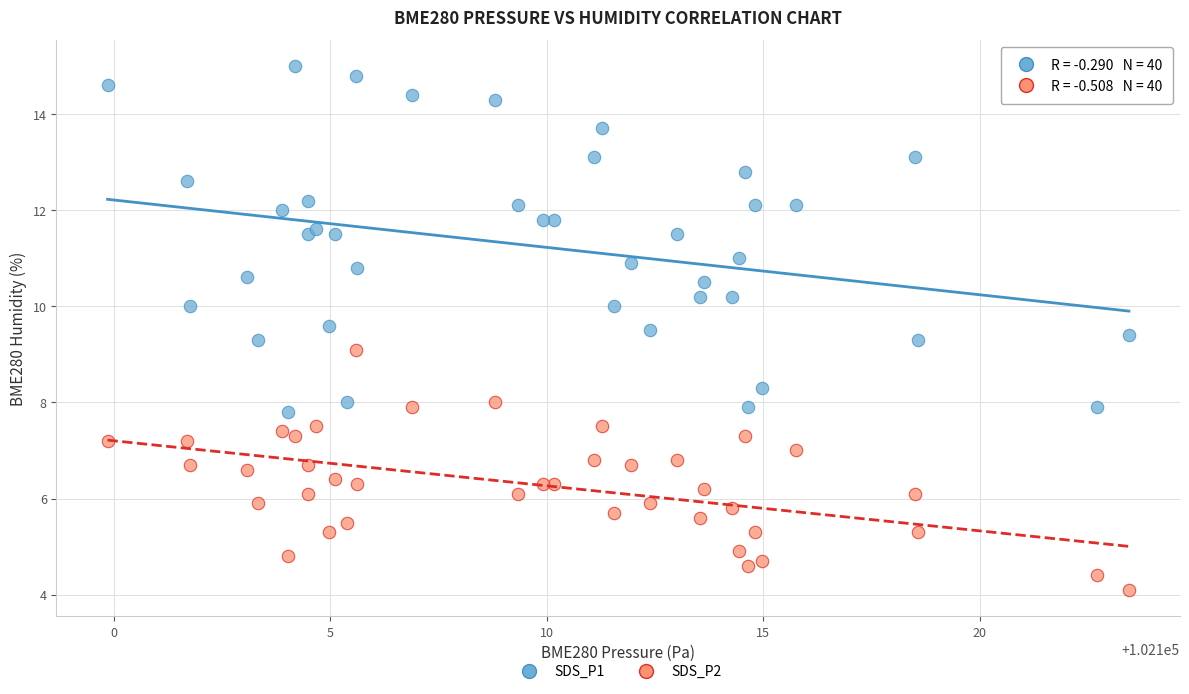

Which series contains the lowest Y value?

SDS_P2